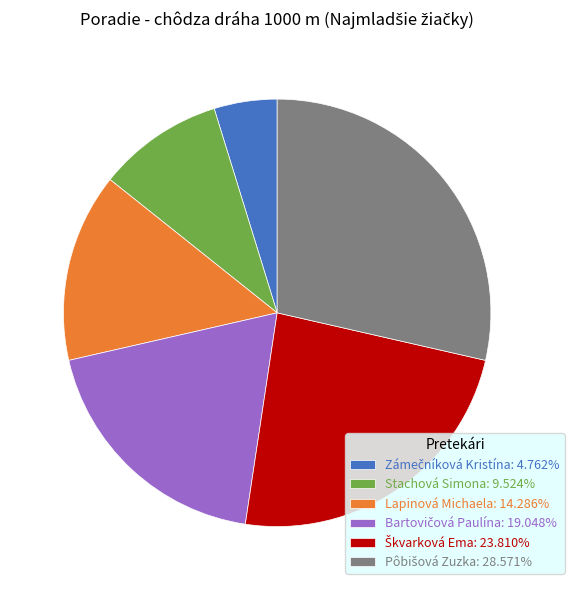

Does any single category account for the majority?

No